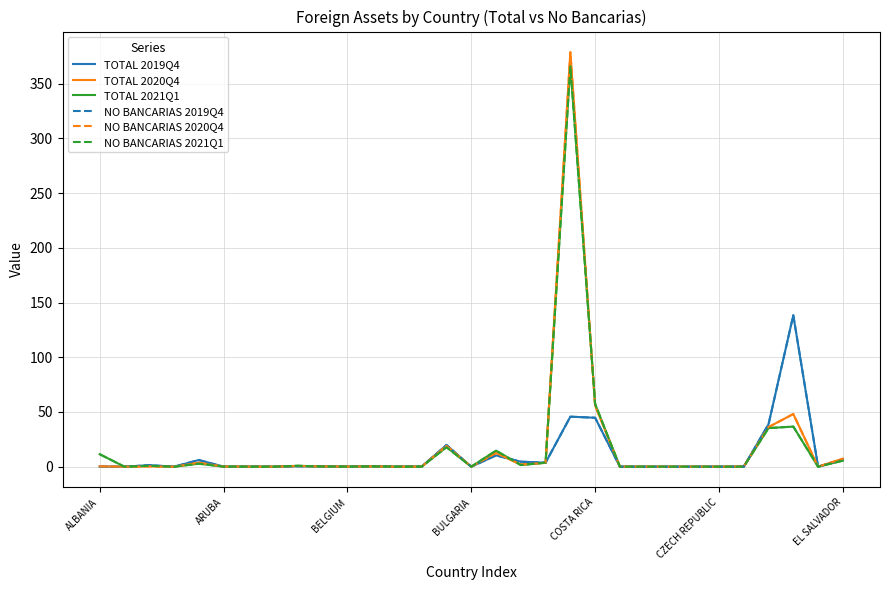

How many lines are shown in the chart?

6